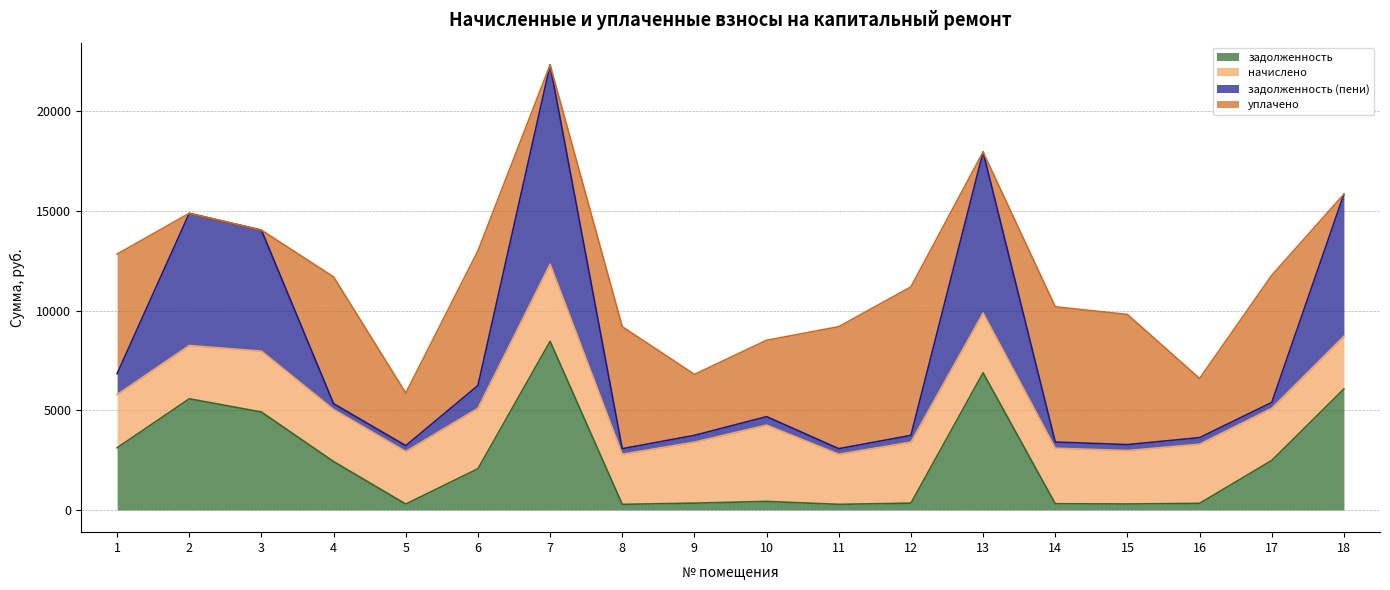

At which category is the sum across all series the highest?

7